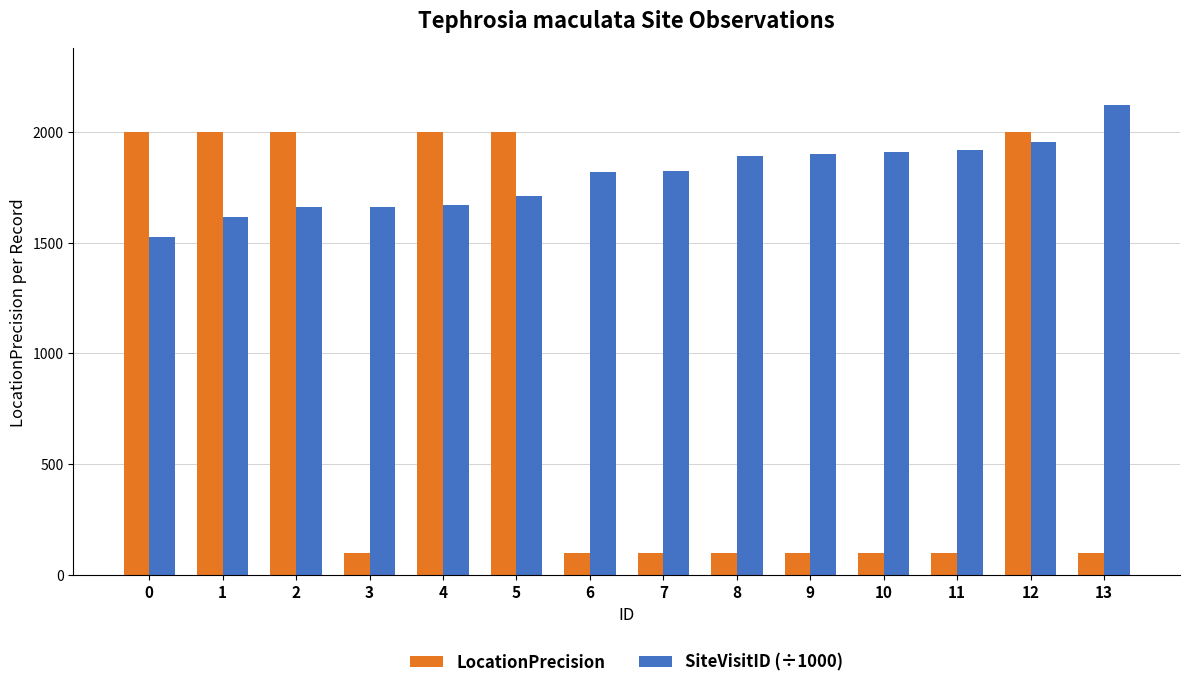

Which series changed the most between 1 and 10?

LocationPrecision